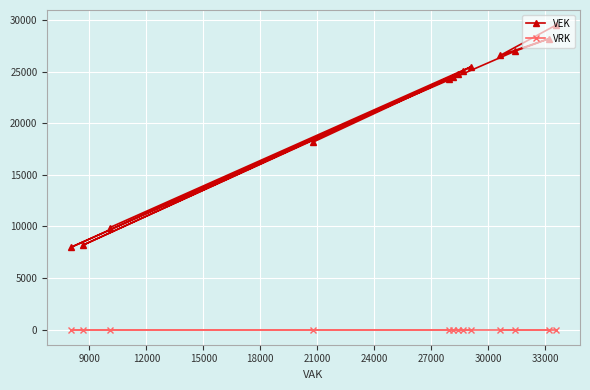

Which series has the largest range (max minus min)?

VEK